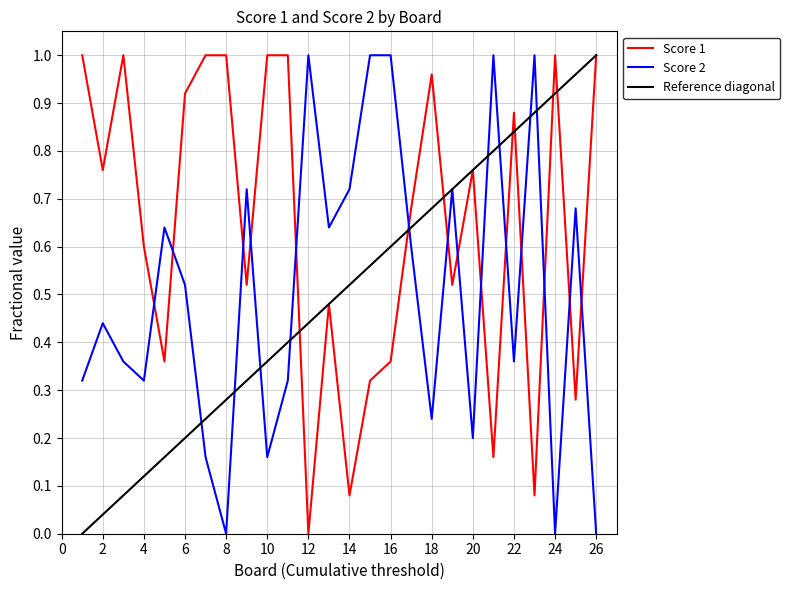

How many values in the Score 1 series exceed 0?

25